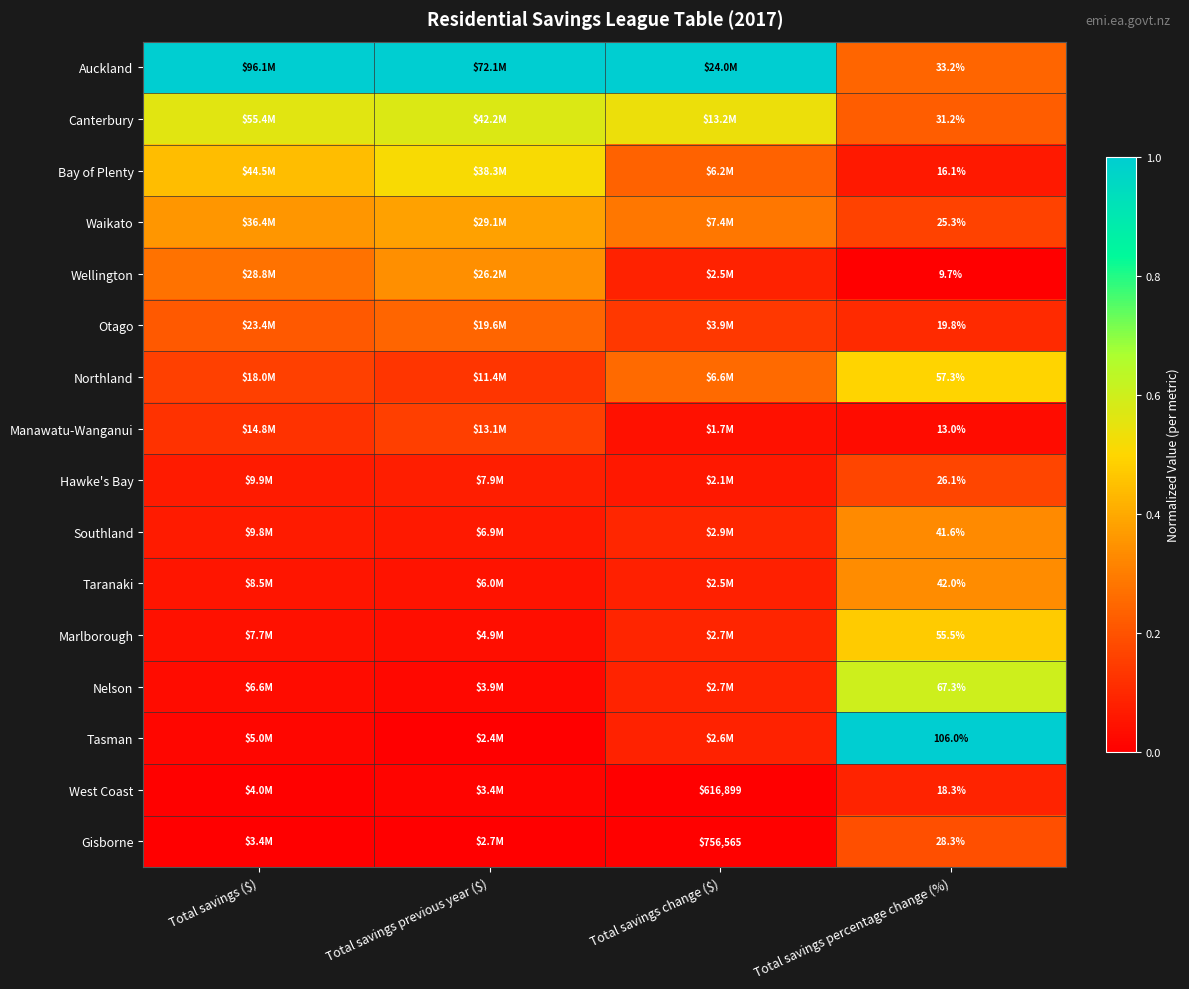

Rank the series at Total savings percentage change (%) from highest to lowest value.

Tasman, Nelson, Northland, Marlborough, Taranaki, Southland, Auckland, Canterbury, Gisborne, Hawke's Bay, Waikato, Otago, West Coast, Bay of Plenty, Manawatu-Wanganui, Wellington